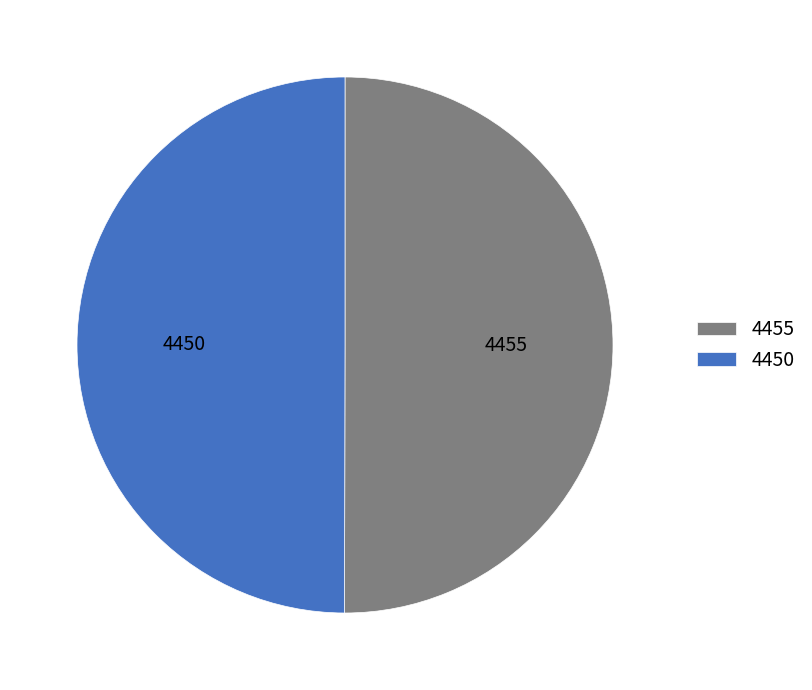

Do 4455 and 4450 together represent more than half of the pie?

Yes